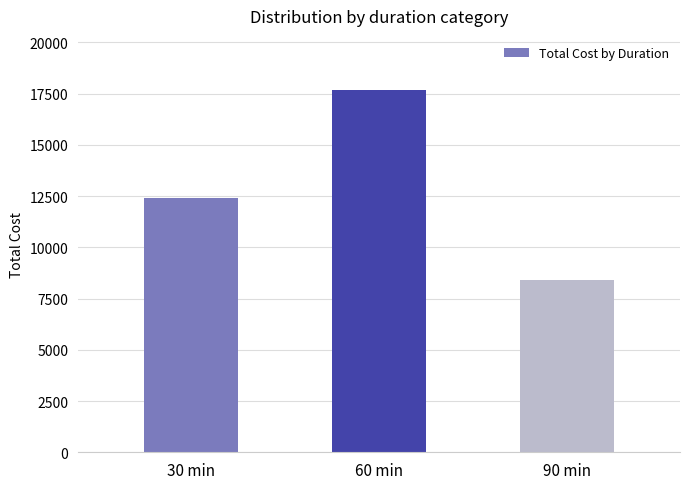

Rank the categories by value from lowest to highest.

90 min, 30 min, 60 min